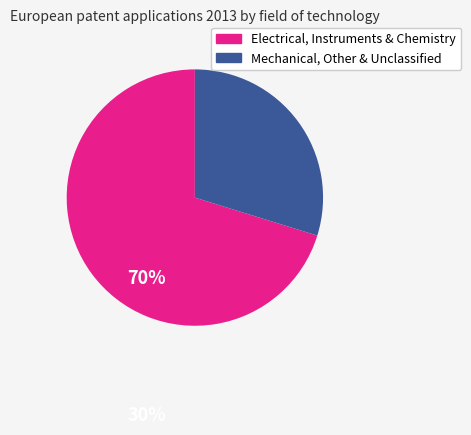

Is it true that Electrical, Instruments & Chemistry is 70% of the pie?

True